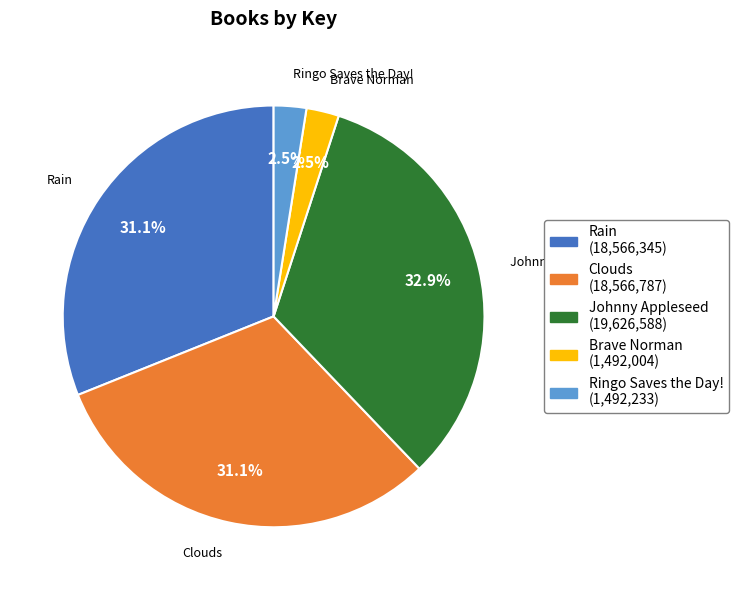

Is it true that Clouds is 31% of the pie?

True